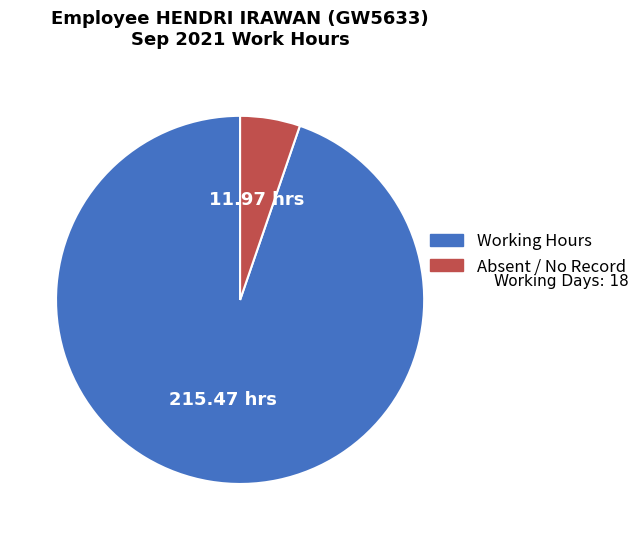

Count the number of slices in the pie.

2